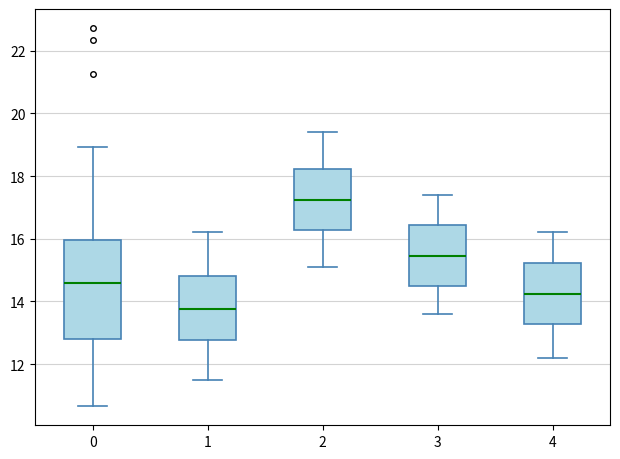

Which box has the lowest median line?

1